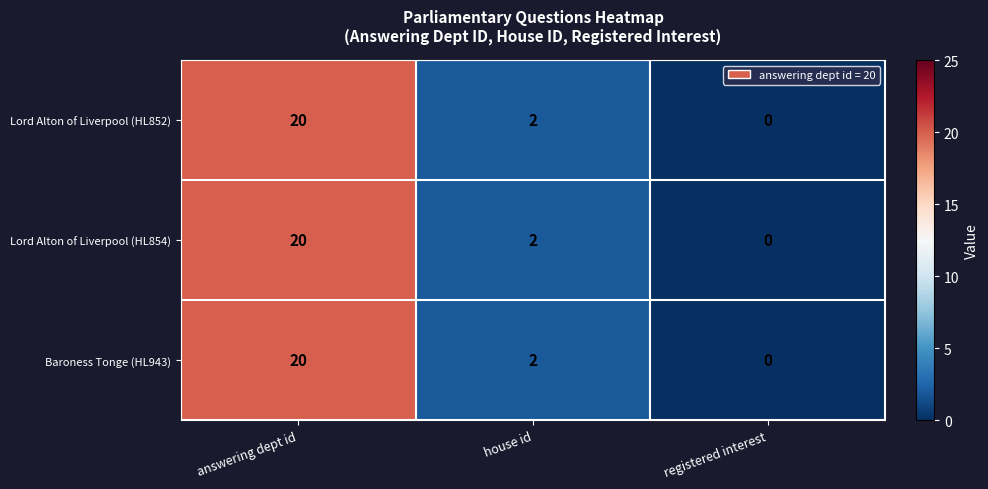

How many series are shown in this chart?

3